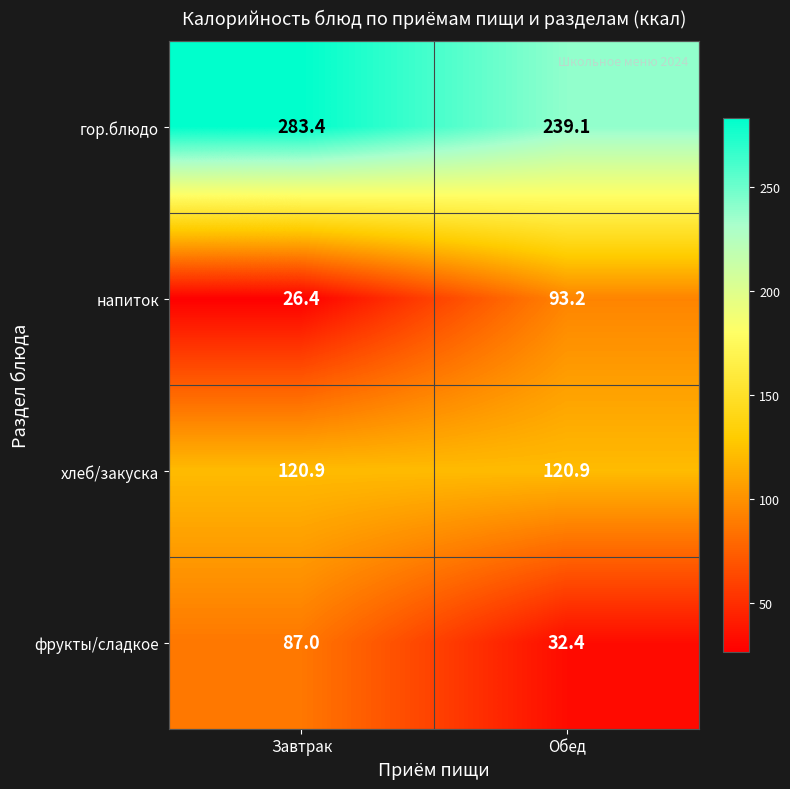

At which category is the sum across all series the highest?

Завтрак